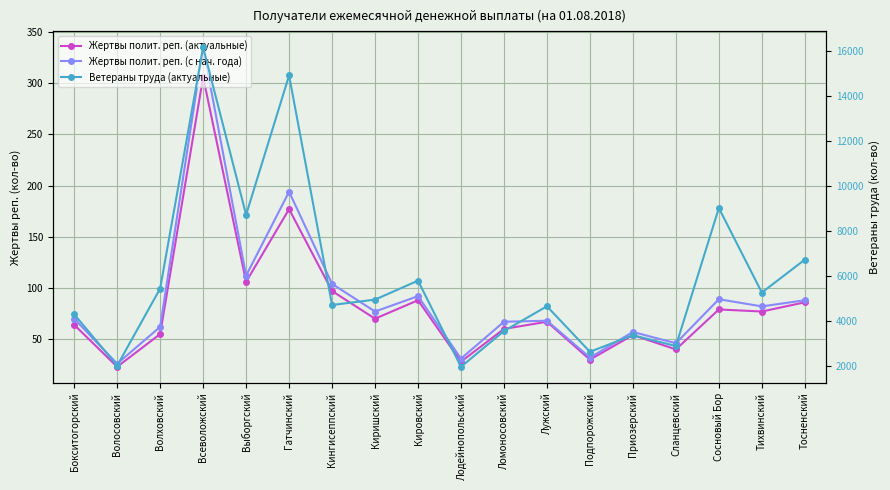

True or false: Ветераны труда (актуальные) has a value of 8718 at Выборгский.

True